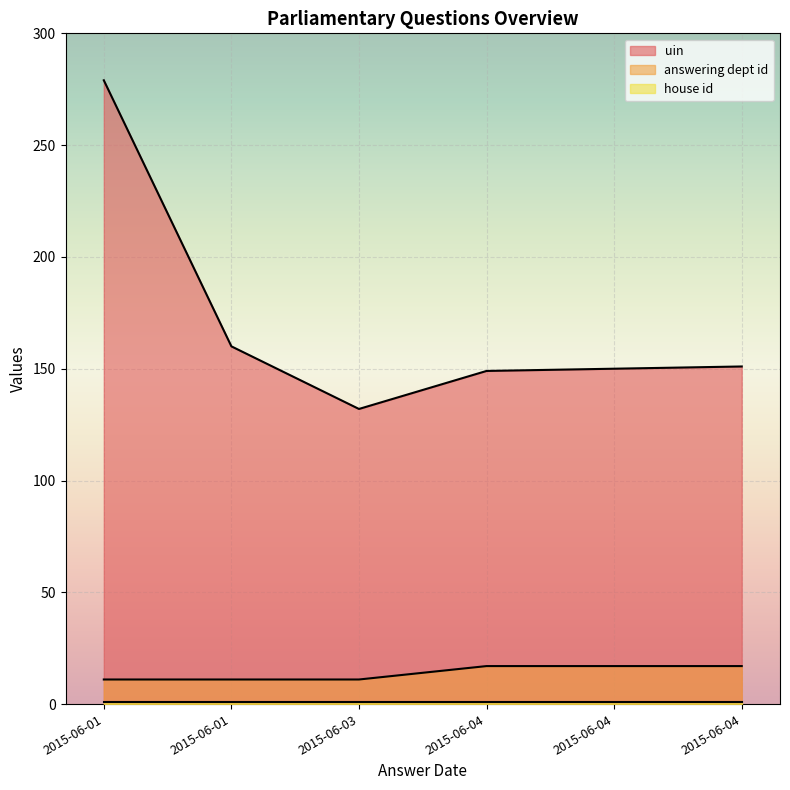

At 2015-06-01, list the series in order from largest to smallest.

uin, answering dept id, house id